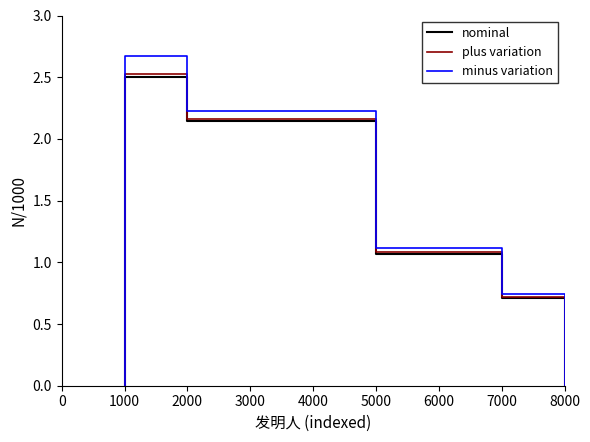

What is the average value of the plus variation series?

1.5